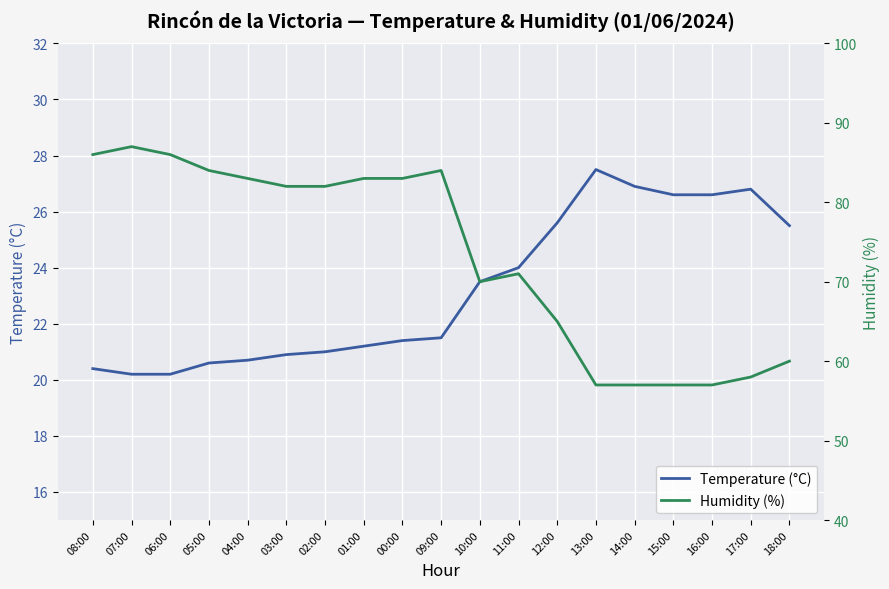

True or false: Humidity (%) and Temperature (°C) cross at least once.

False